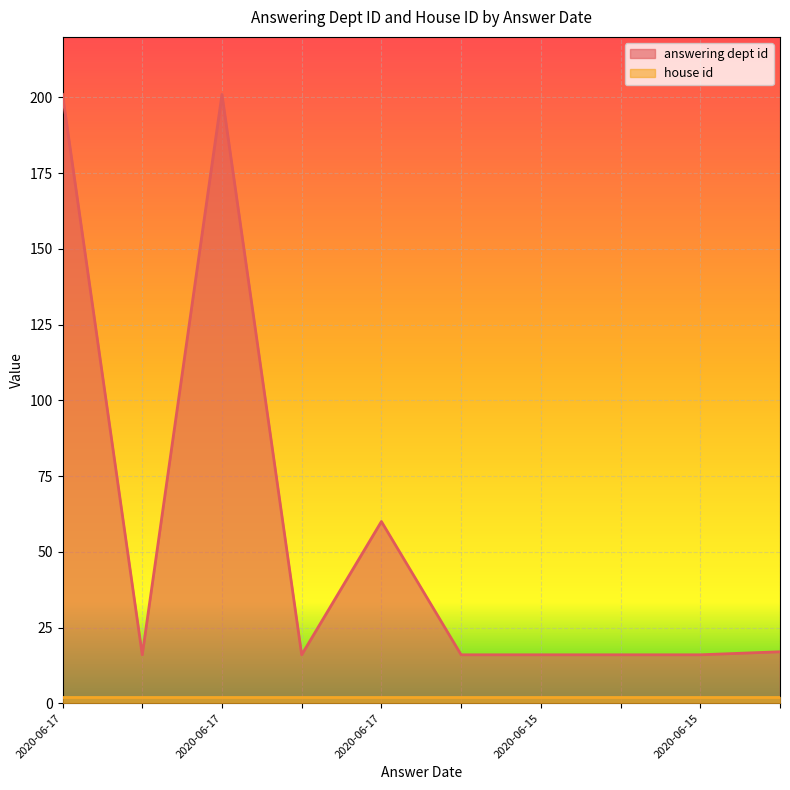

Which category has the highest value across all series?

2020-06-17